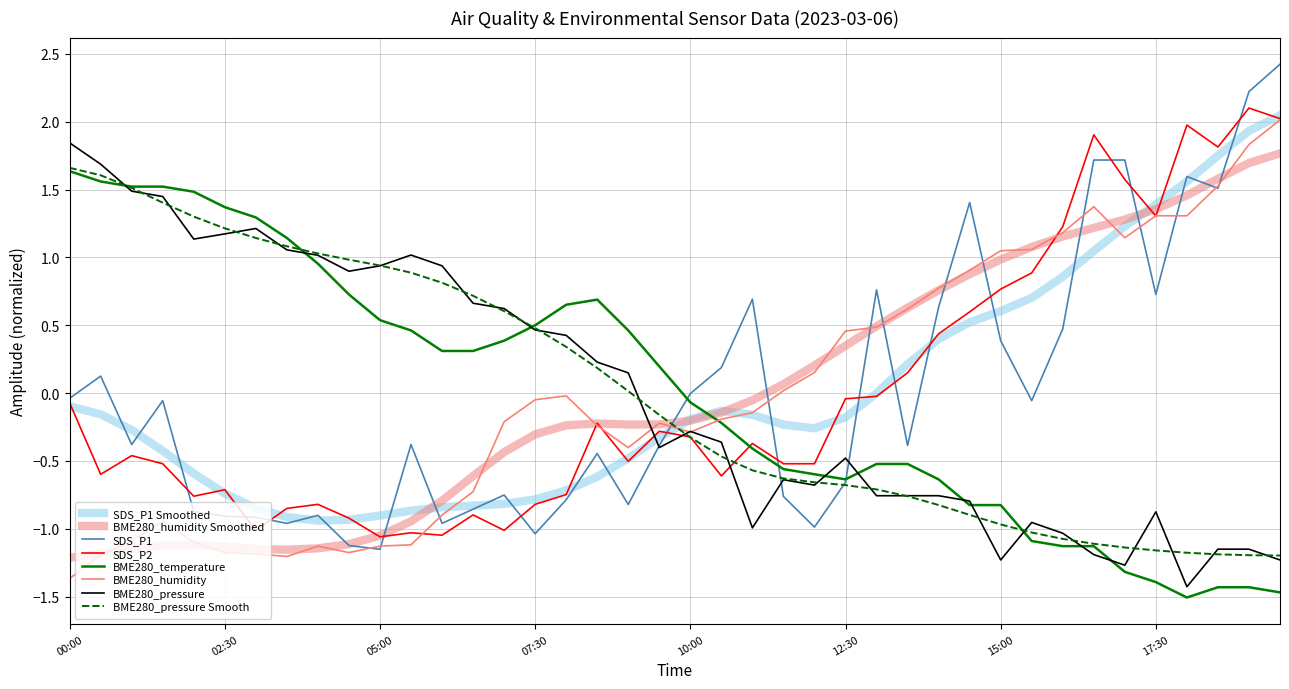

Is this an area chart (filled region under the line)?

No